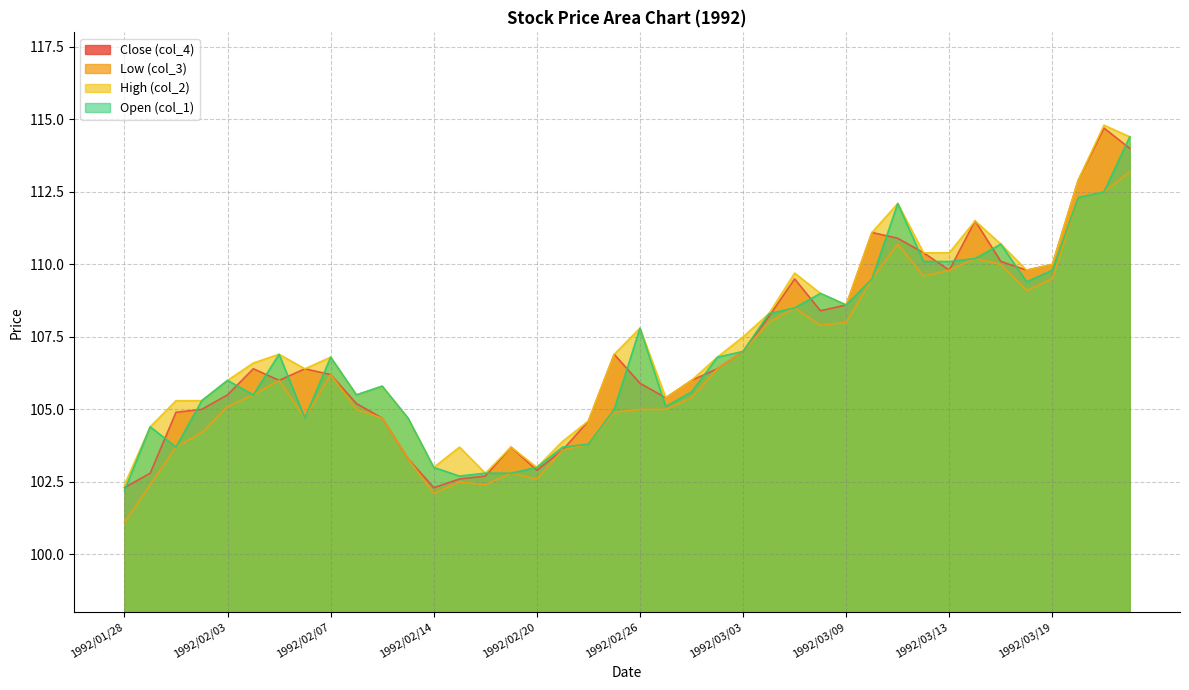

What is the label of the 13th point from the left?

1992/02/14